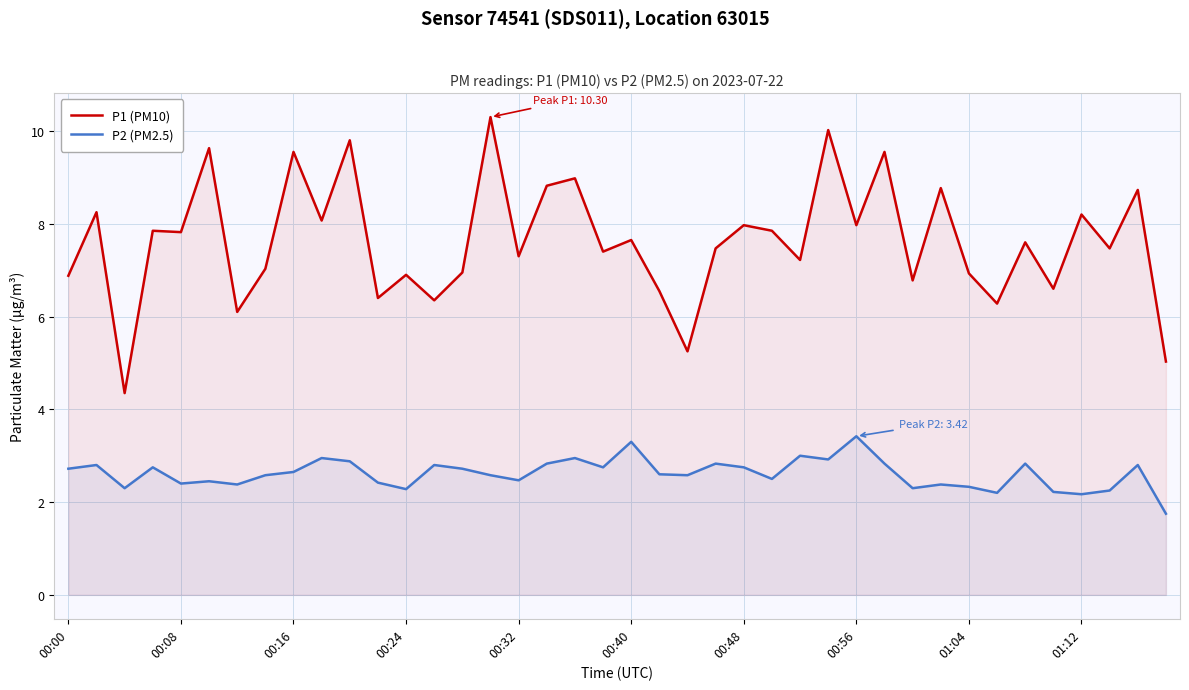

What is the spread (max minus min) of values at 00:08?

5.4